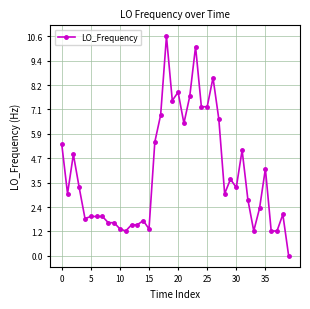

What is the average value?

3.9